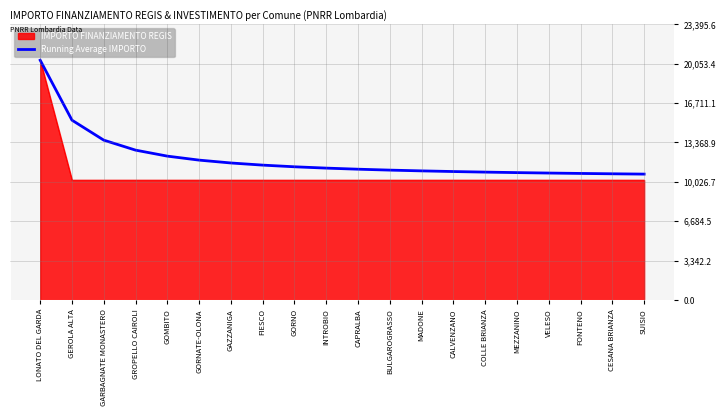

List the series in order of their overall mean, highest first.

Running Average IMPORTO, IMPORTO FINANZIAMENTO REGIS